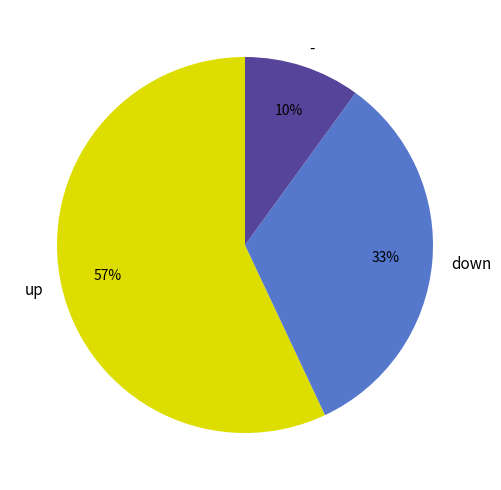

To the nearest percent, what is the combined percentage of down and up?

90%